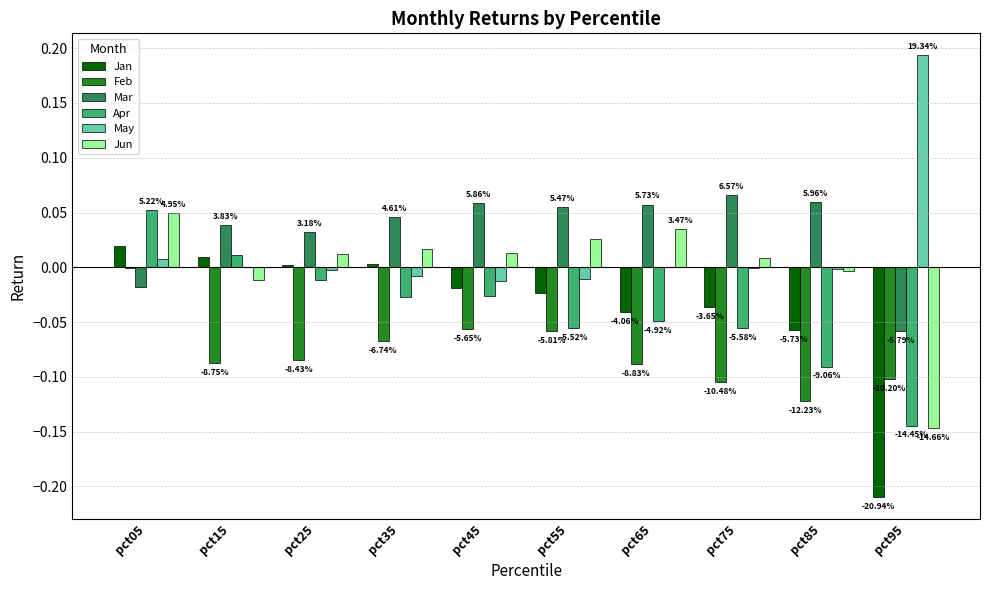

Are the bars horizontal?

No